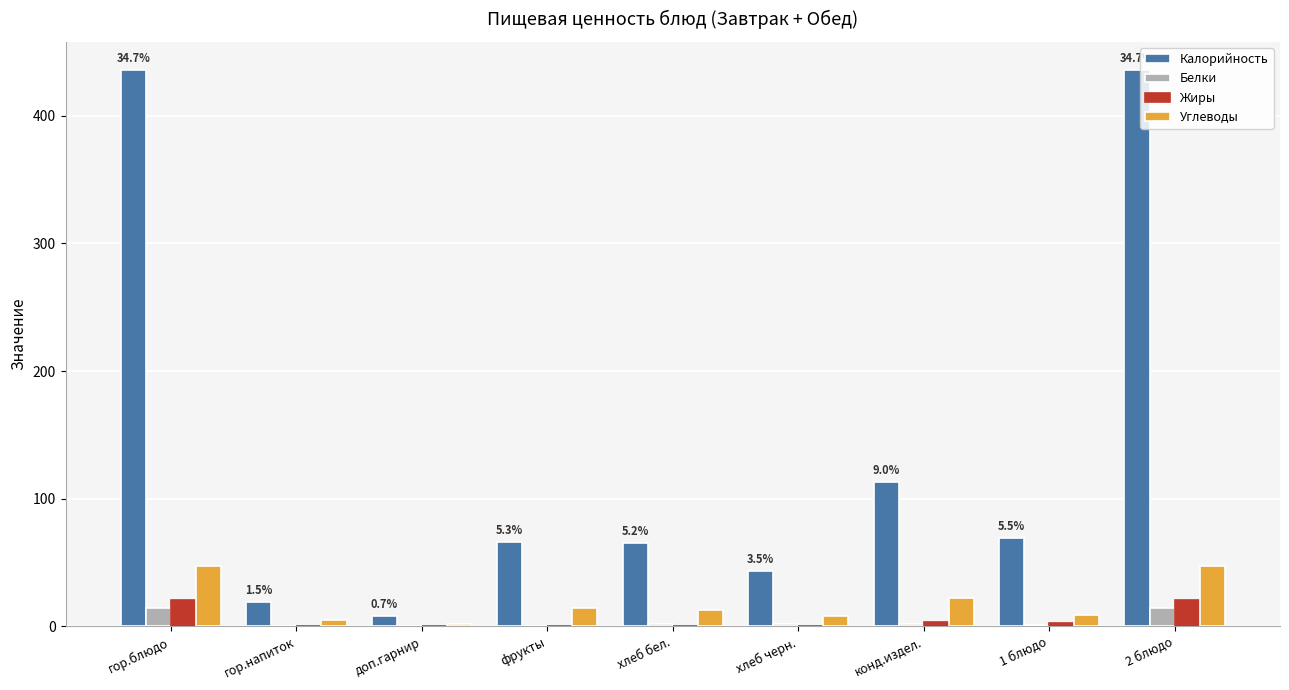

How many series are shown in this chart?

4